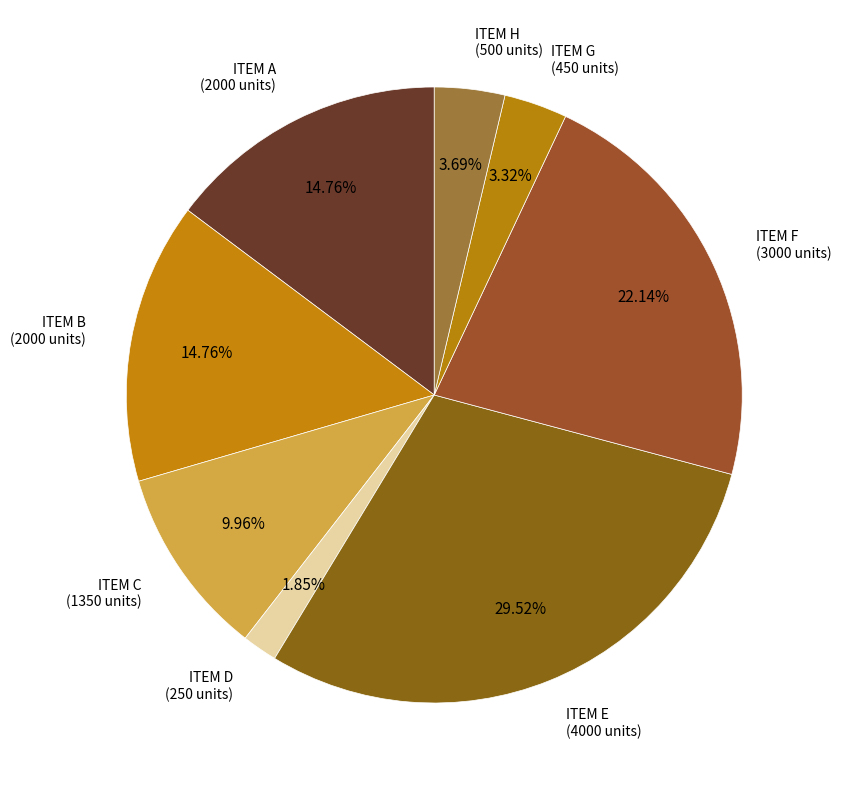

What is the ratio of the value at ITEM H to the value at ITEM F?

0.2